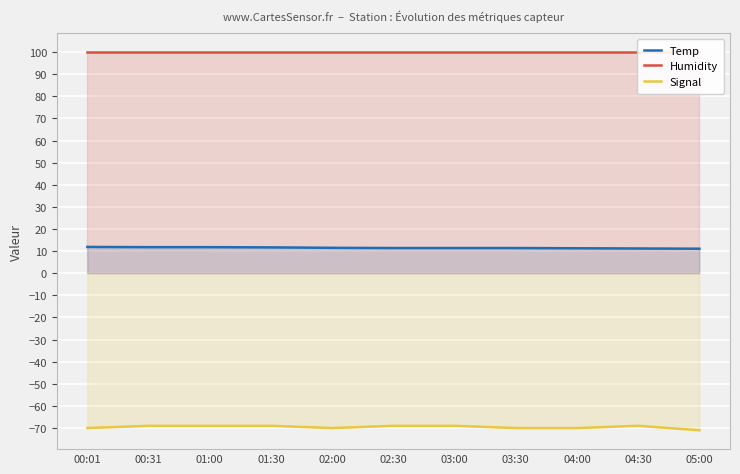

What is the greatest value displayed?

99.9